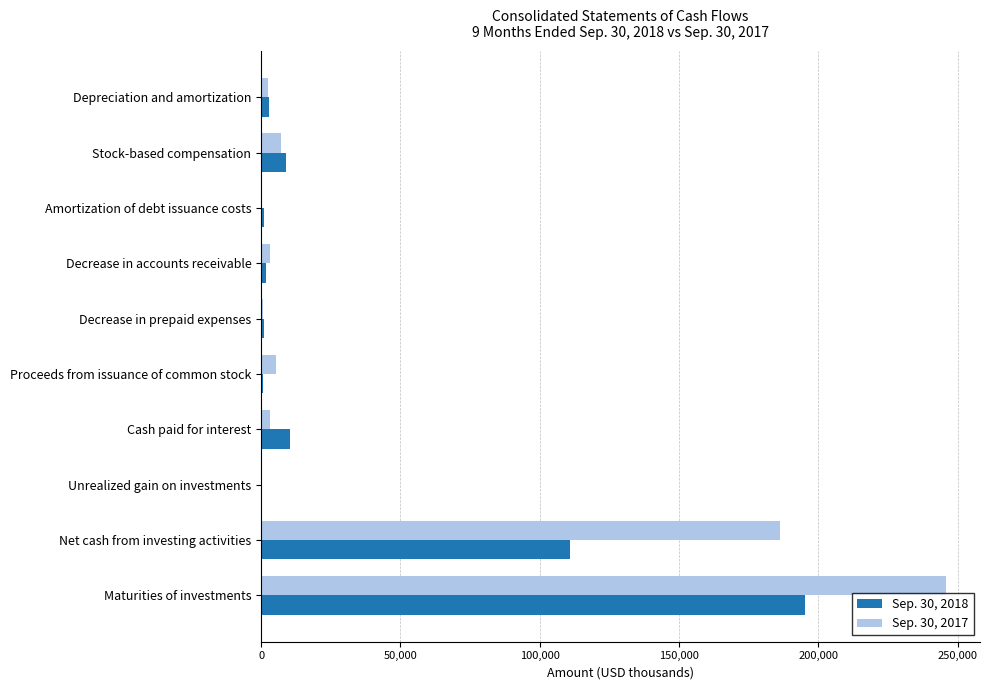

The value of Sep. 30, 2018 at Cash paid for interest is 10470. True or false?

True